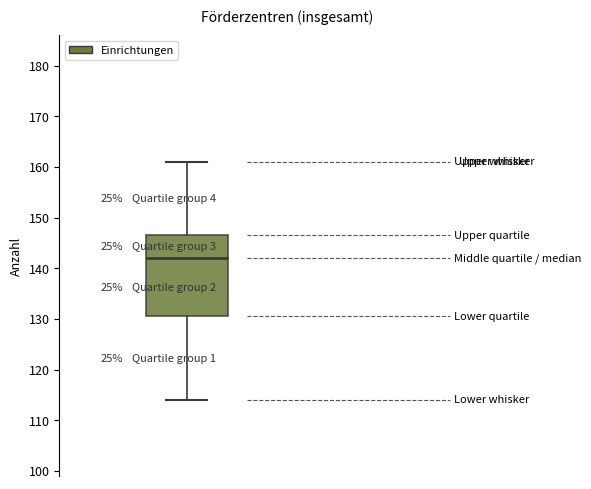

Where does the upper whisker of the box end on the y-axis? The values are not printed on the chart, so give them approximately, as read against the axis.

161